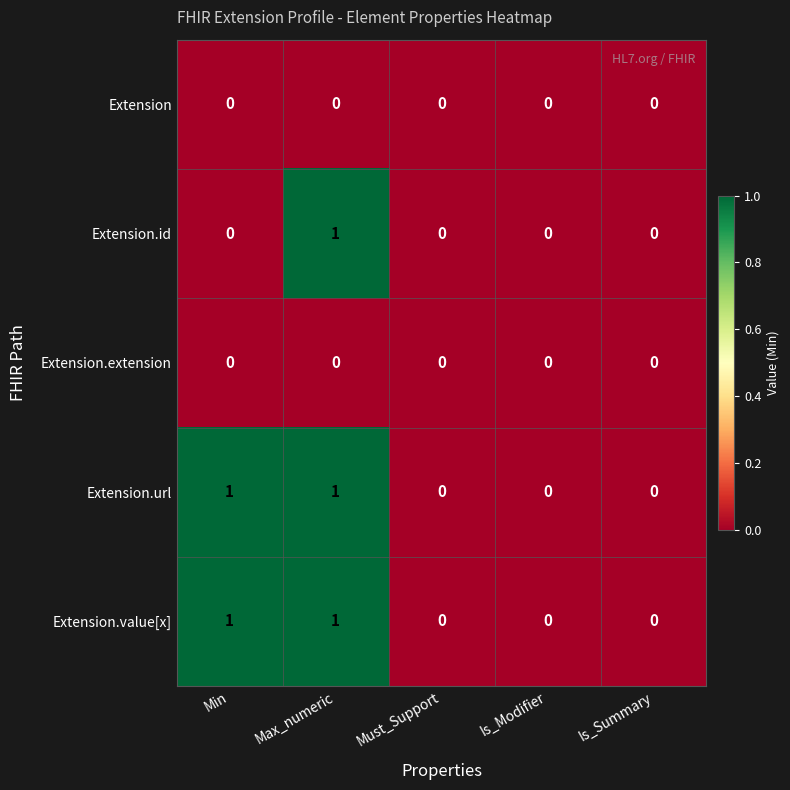

At which category is the sum across all series the highest?

Max_numeric